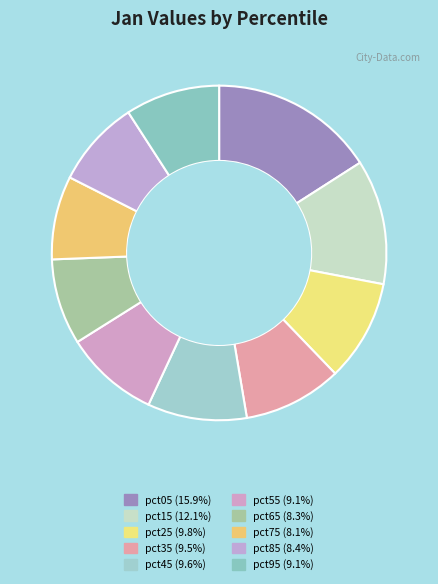

How many slices are in this pie chart?

10